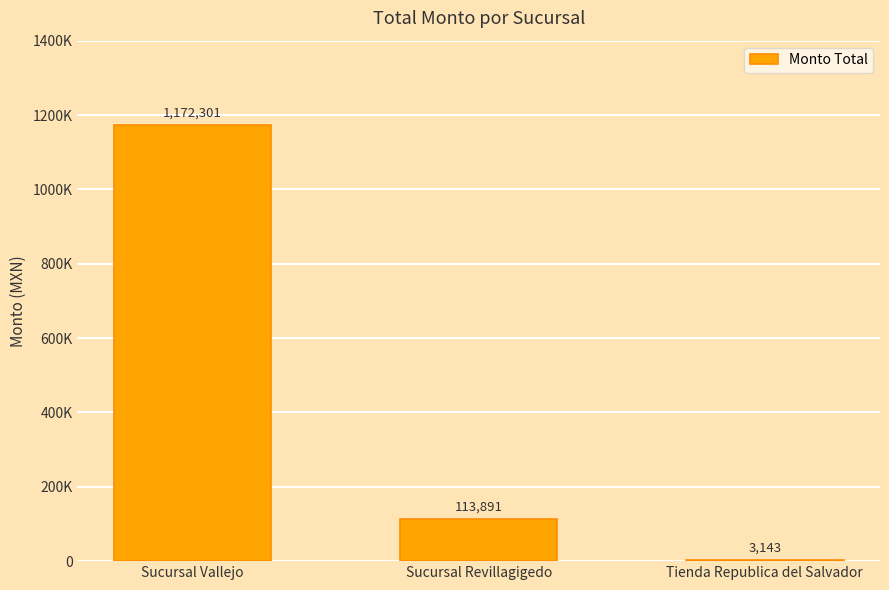

What is the difference between the values at Tienda Republica del Salvador and Sucursal Revillagigedo?

110747.9